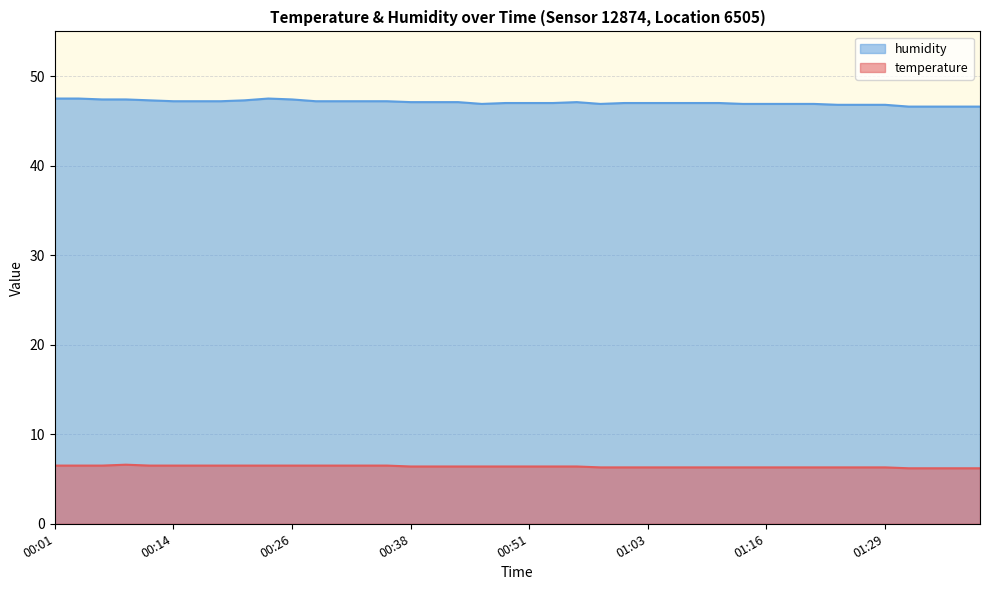

What is the difference between the maximum and minimum values in the temperature series?

0.4